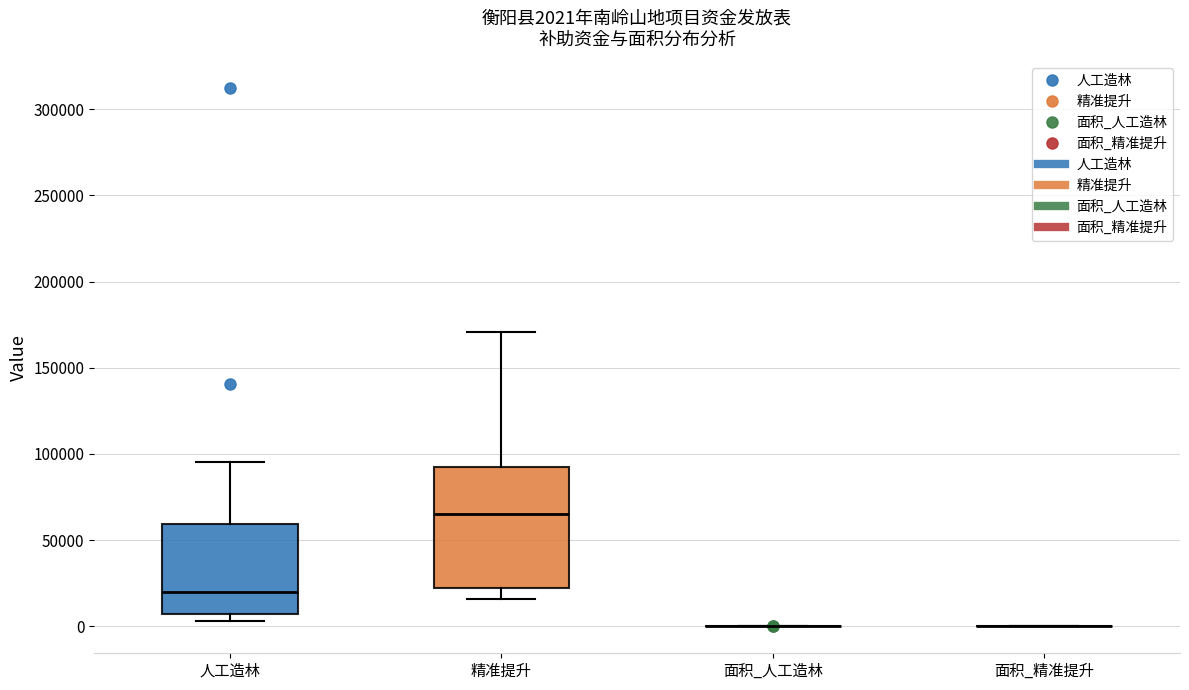

Comparing the boxes themselves (not the whiskers), which one is the tallest?

精准提升